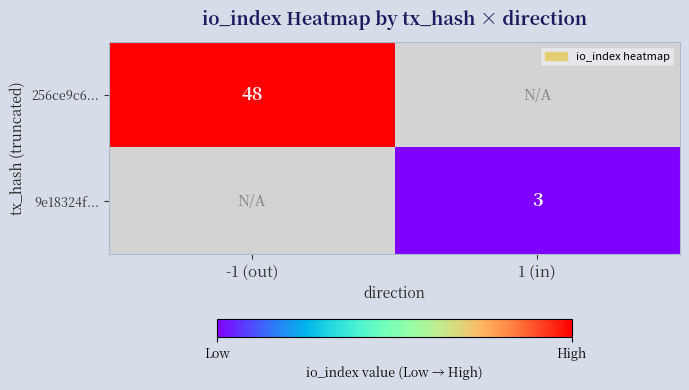

Is it true that 9e18324f... equals 3 at 1 (in)?

True